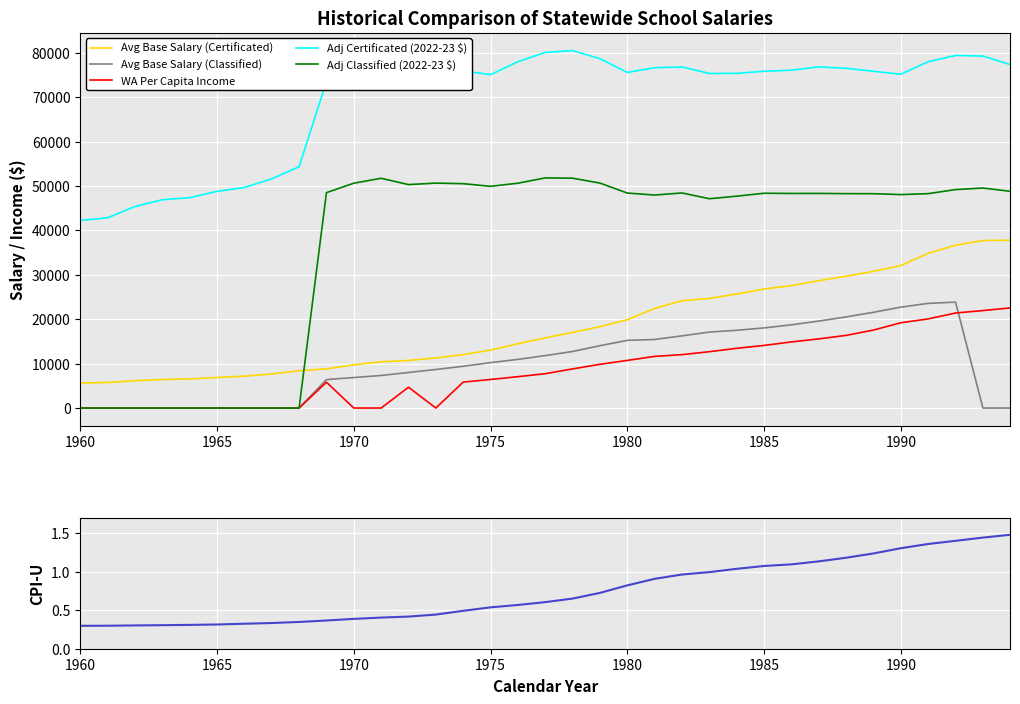

After their last crossing, which series has the higher values: Adj Classified (2022-23 $) or Avg Base Salary (Certificated)?

Adj Classified (2022-23 $)